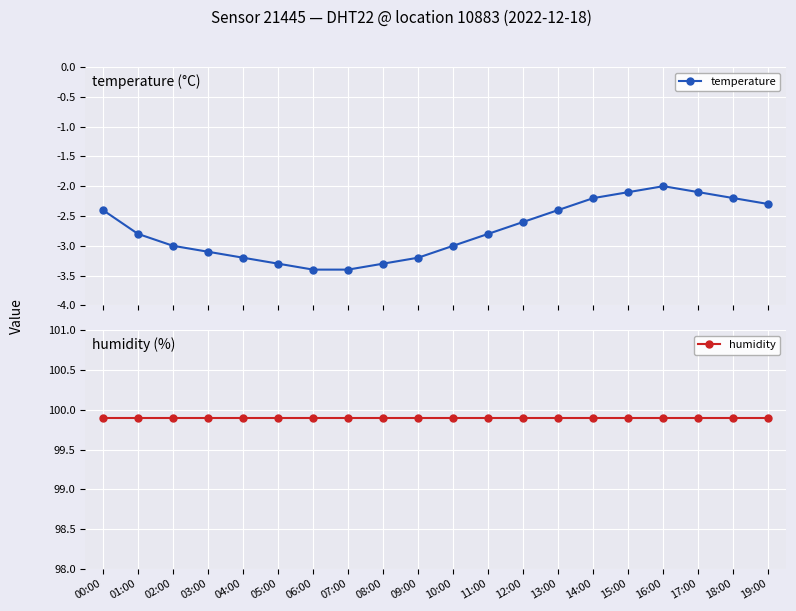

What is the spread (max minus min) of values at 12:00?

102.5